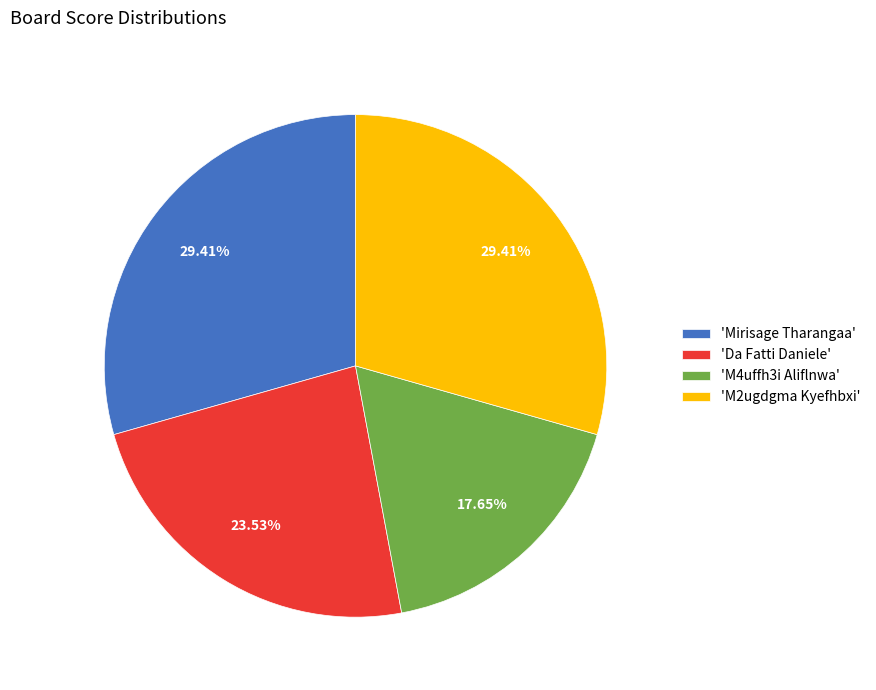

To the nearest percent, what is the difference between the largest and smallest slice percentages?

12%